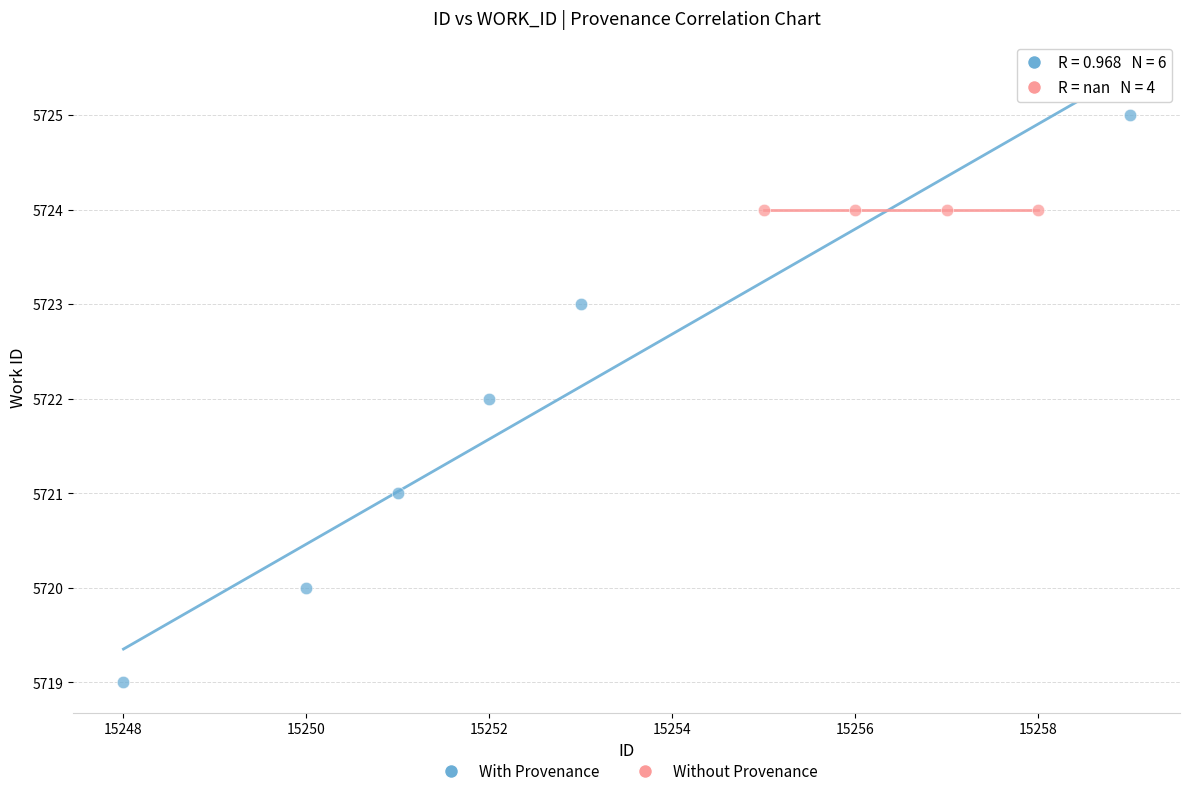

Which series reaches the minimum Y coordinate?

With Provenance